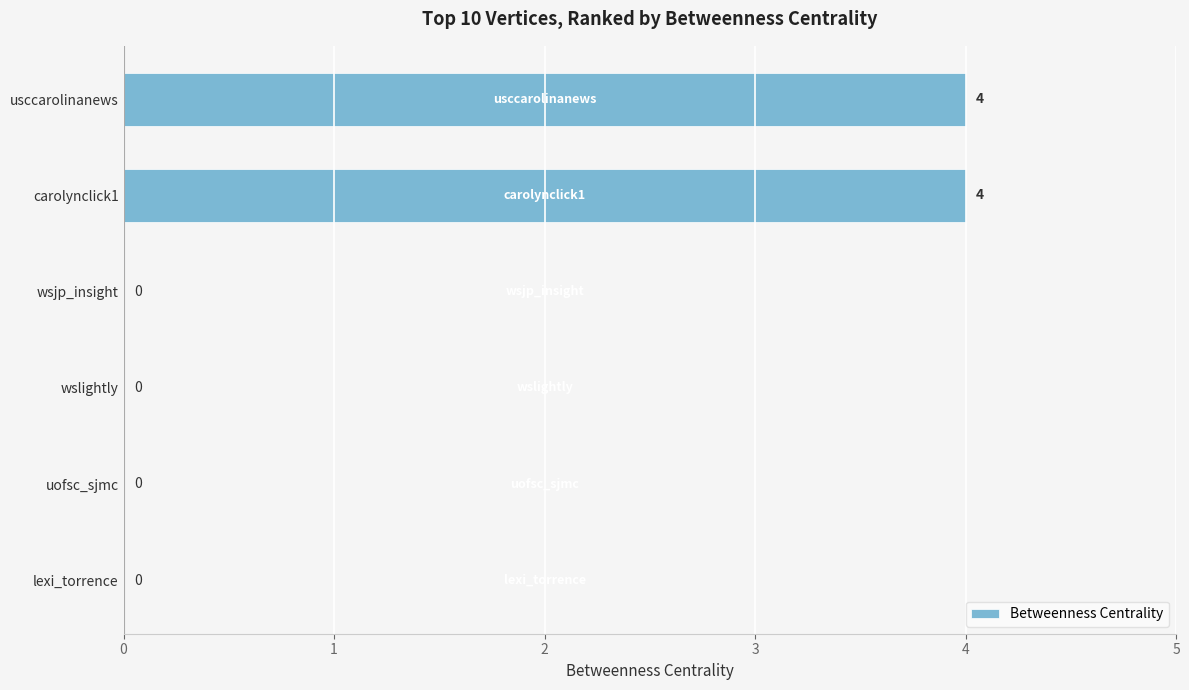

How many values are between 0 and 4?

6